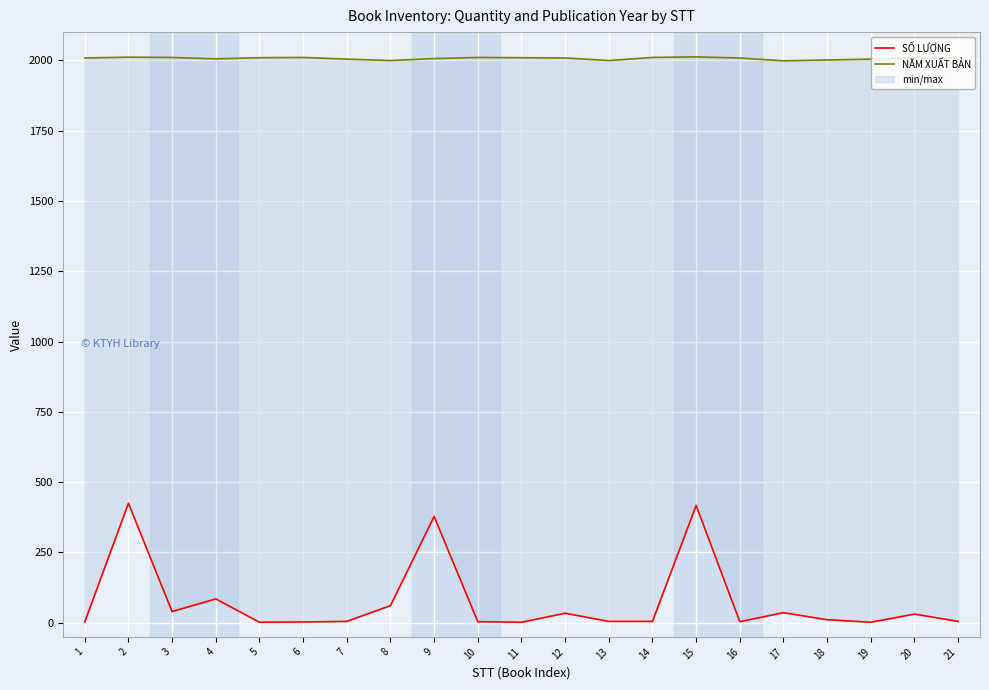

The NĂM XUẤT BẢN series shows 2934 at 19. True or false?

False